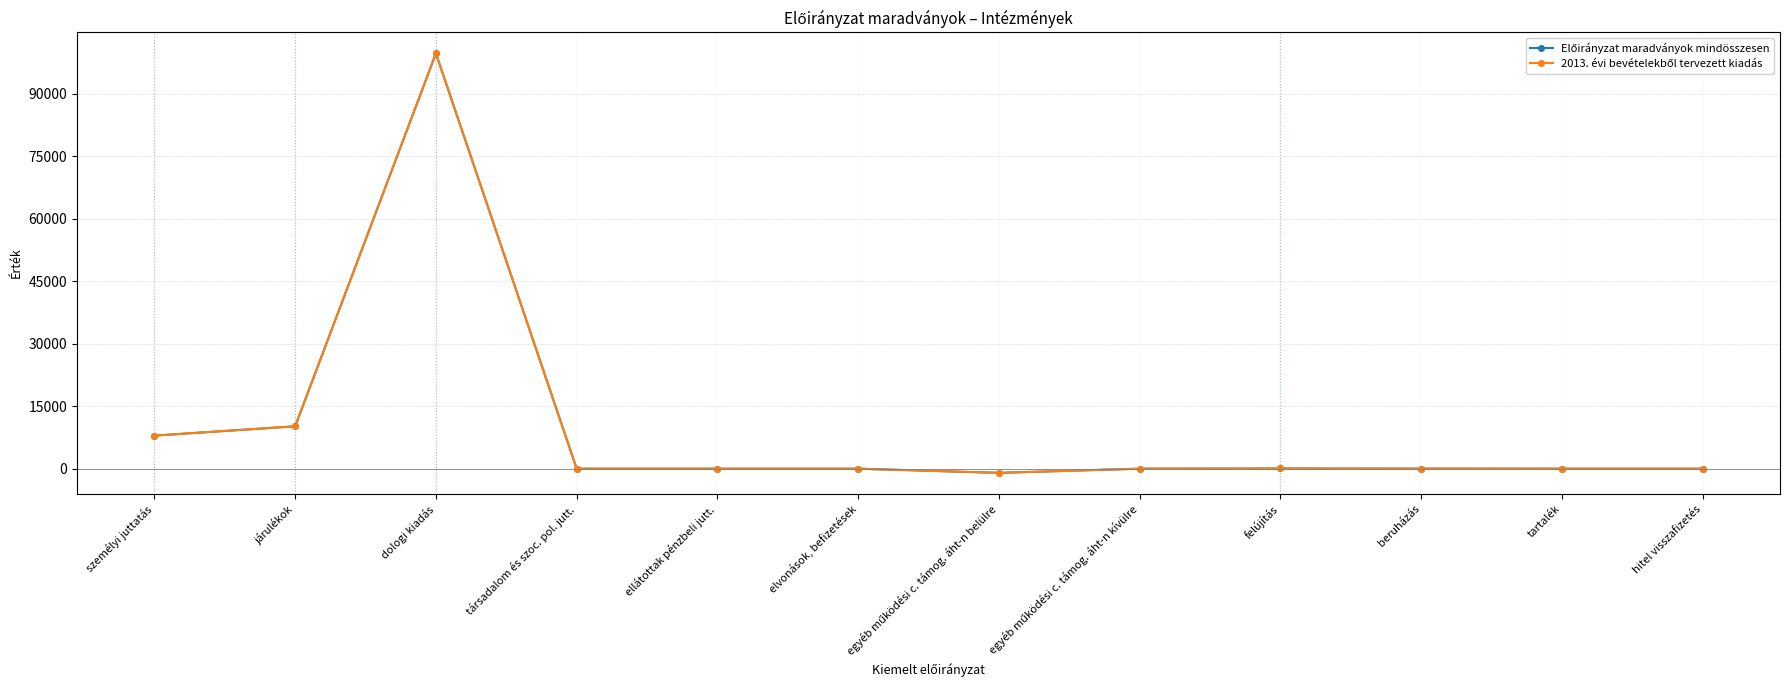

At how many categories does at least one series exceed 53275?

1